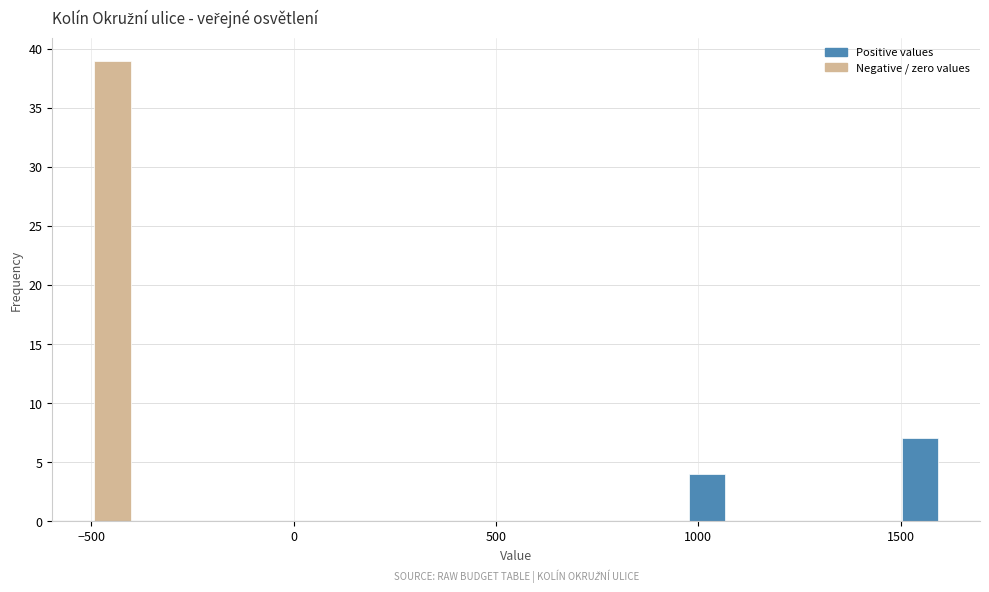

Read against the x-axis, roughly where is the centre of the tallest bar?

-450